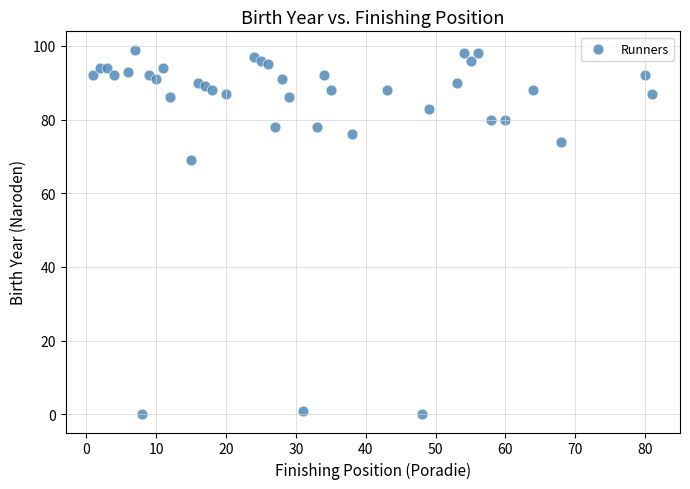

What is the range of Y values (max minus min)?

99